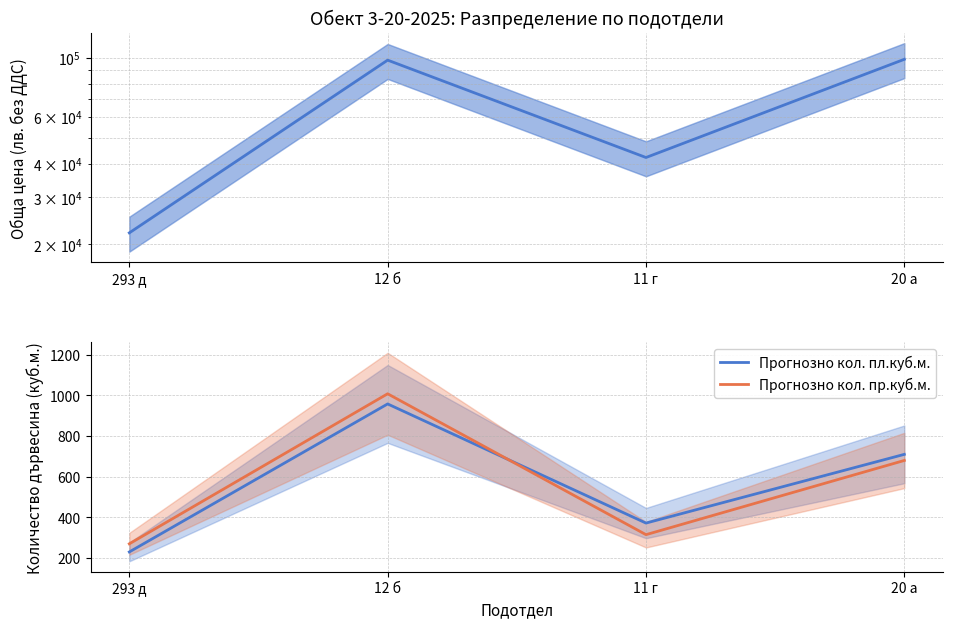

Count the Прогнозно кол. пл.куб.м. values in the range 372 to 958.

3